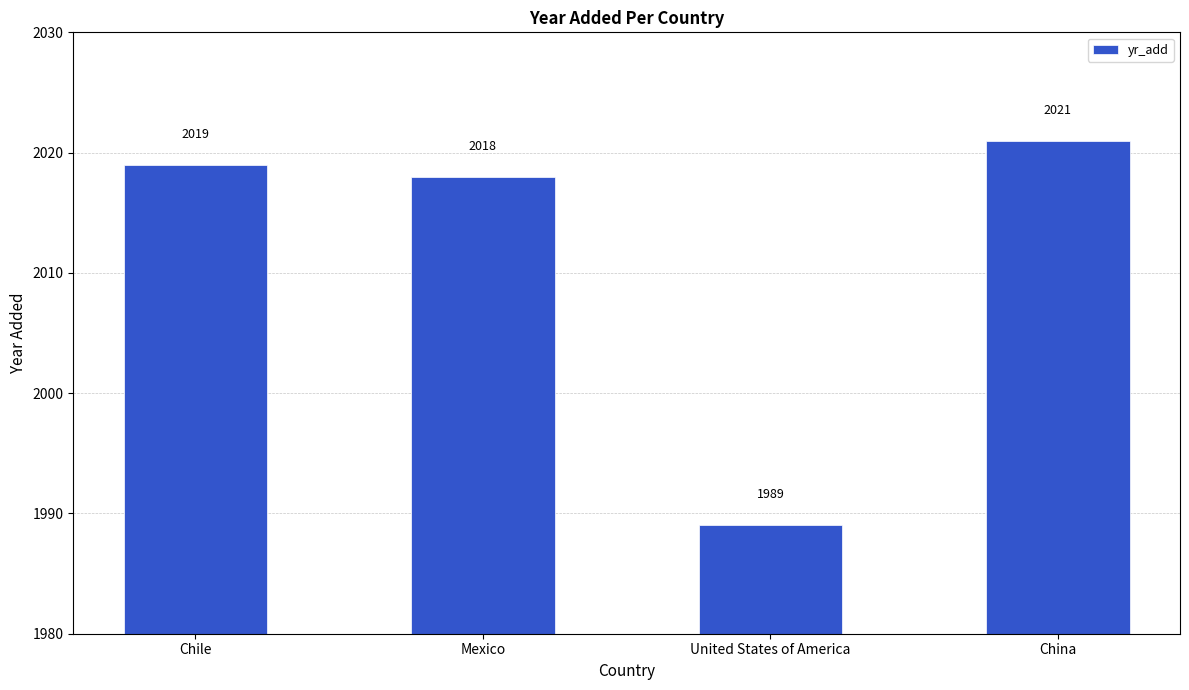

Which category has the highest value across all series?

China